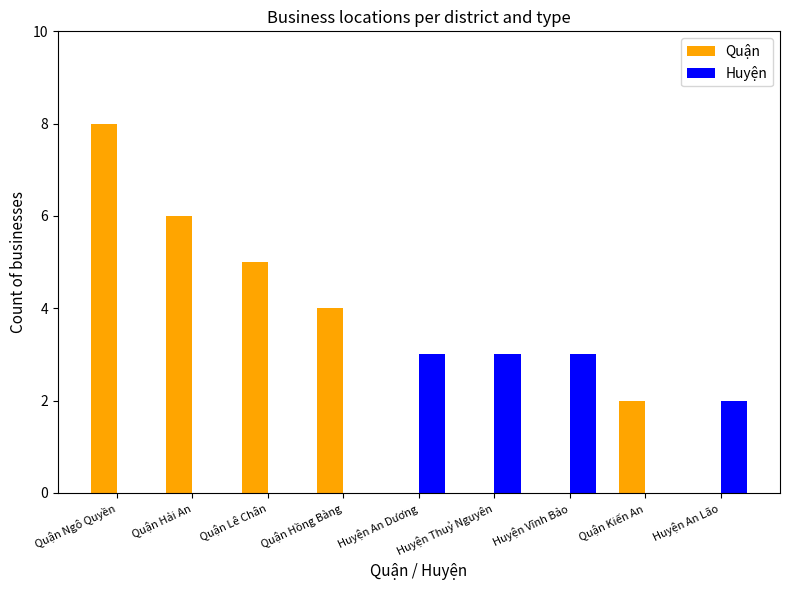

Count the number of data series in this chart.

2